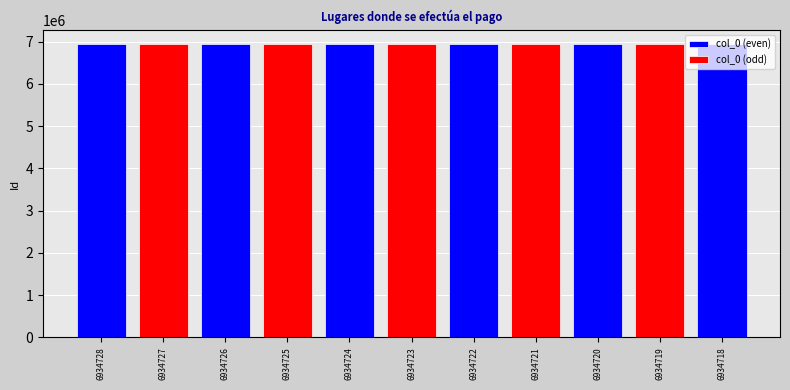

True or false: the data shows 2849436 at 6934723.

False